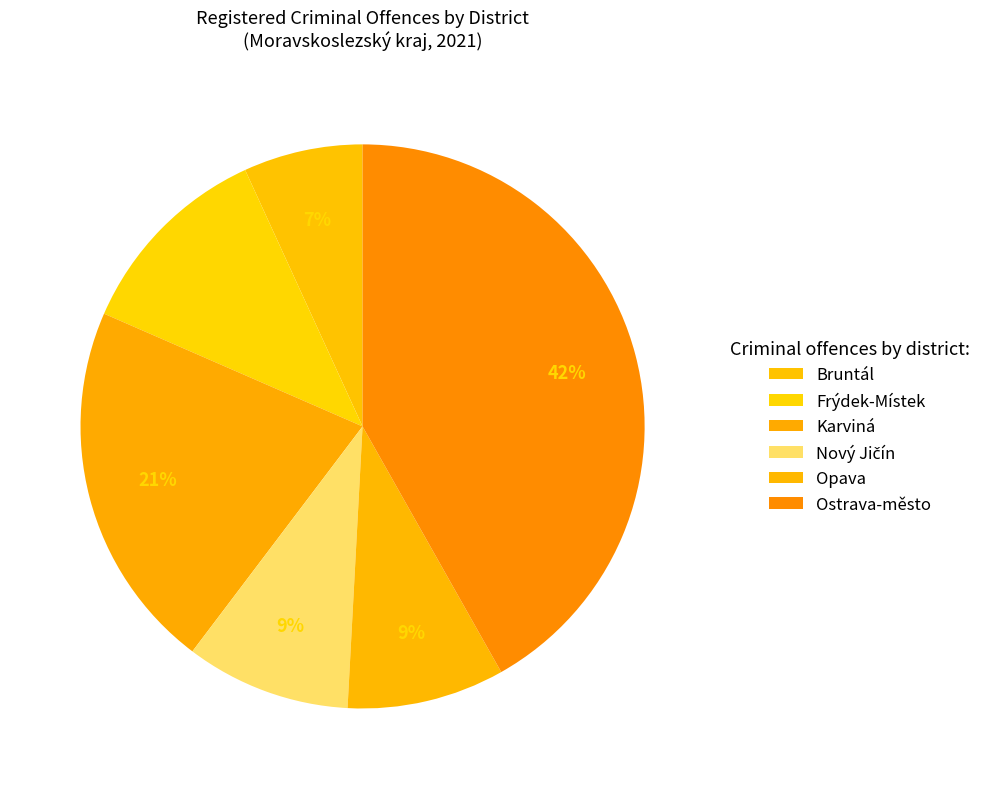

How many slices are in this pie chart?

6